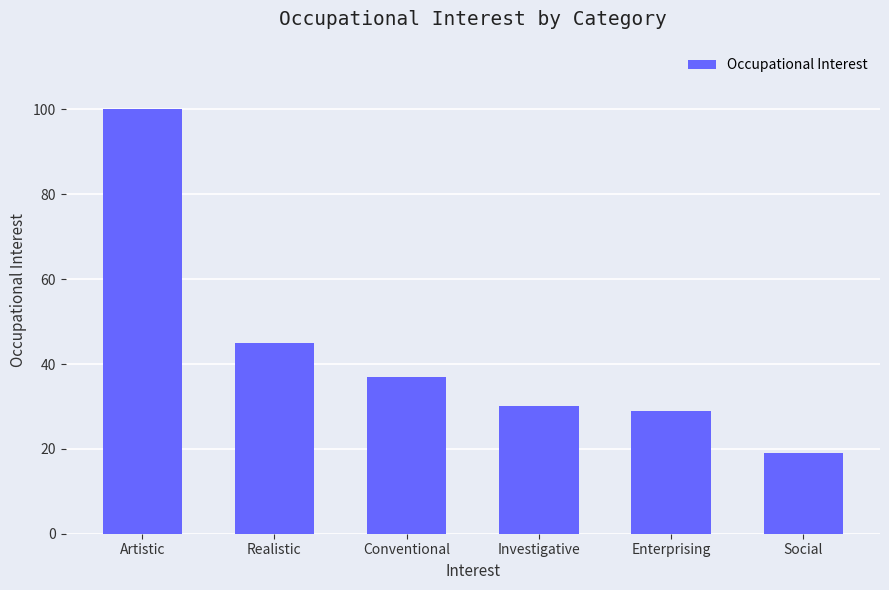

What is the value of the 2nd bar from the left?

45